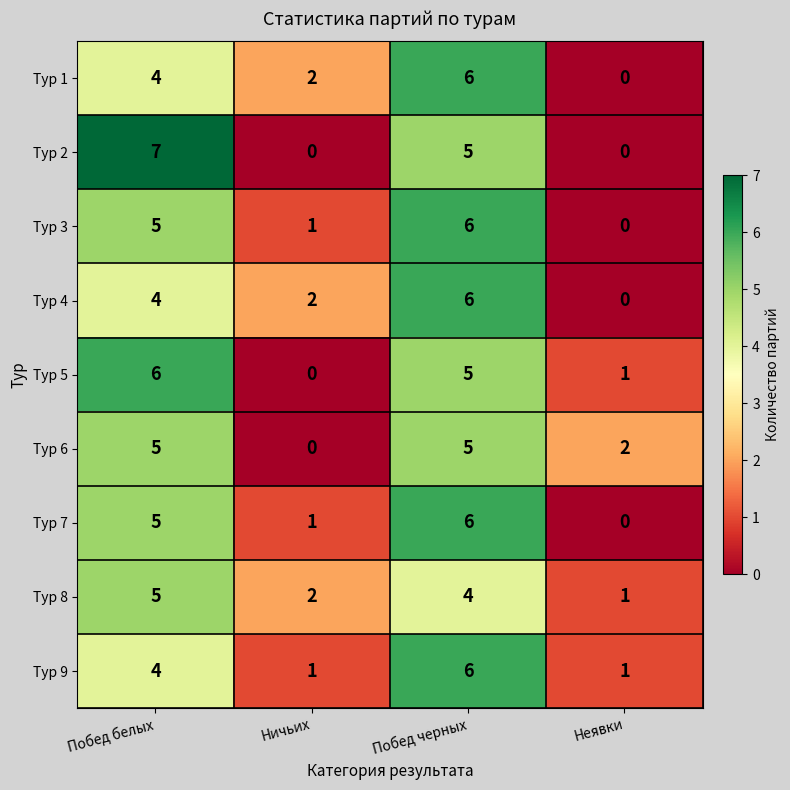

At which category is the sum across all series the highest?

Побед черных